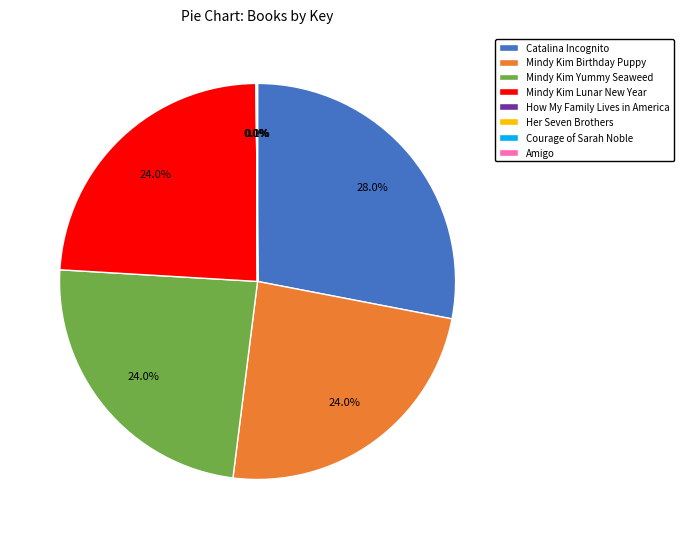

Is there a majority slice in this chart?

No